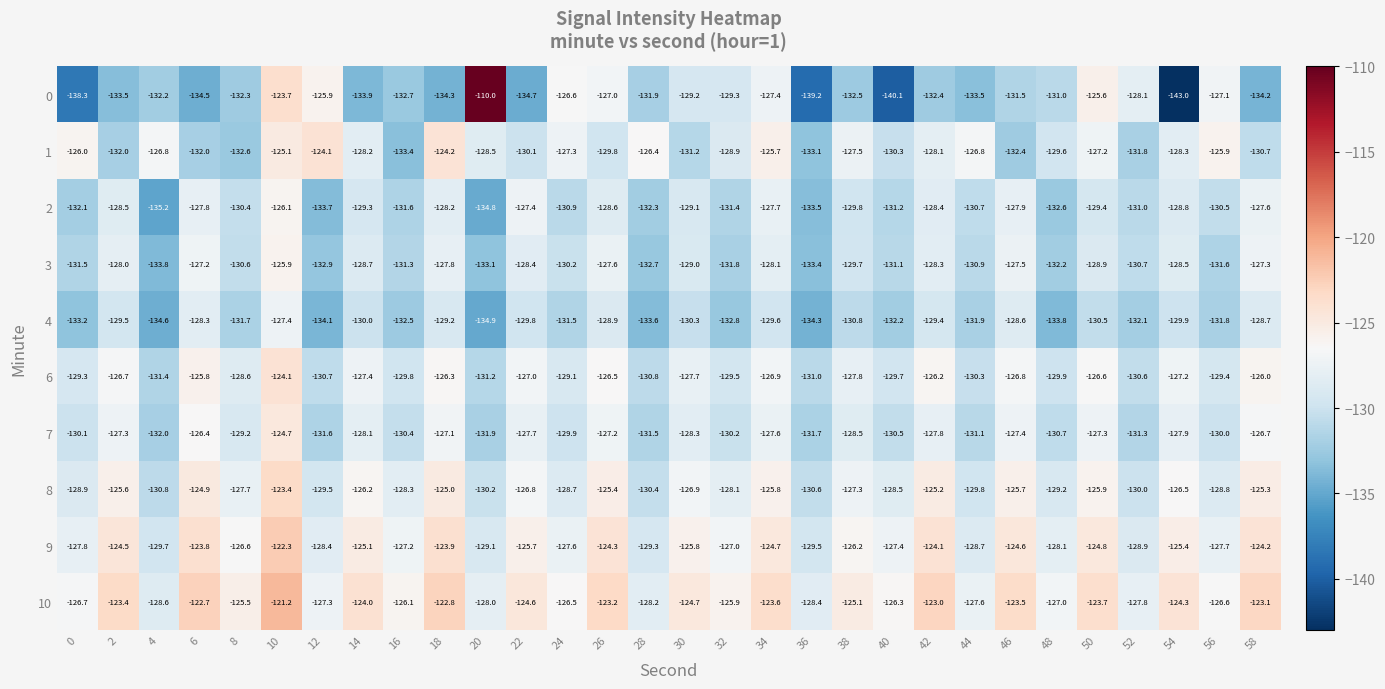

Which series has the widest spread of values?

0